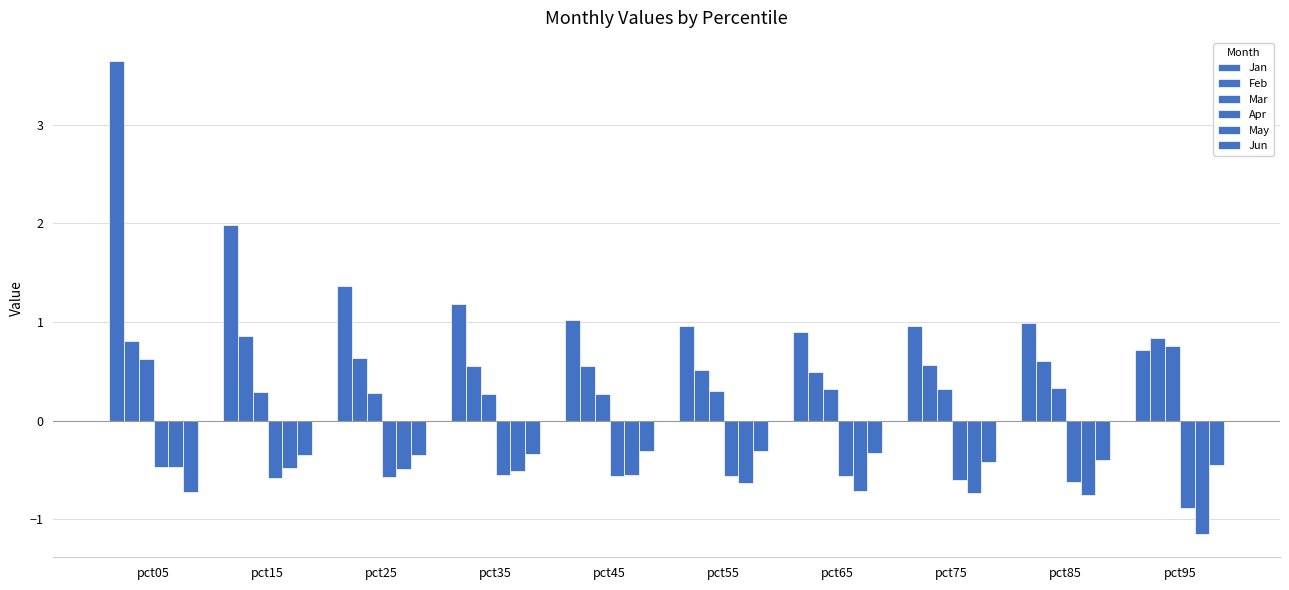

Reading left to right, list all the values displayed in this chart.

Jan: 3.6	2.0	1.4	1.2	1.0	1.0	0.9	1.0	1.0	0.7
Feb: 0.8	0.9	0.6	0.6	0.6	0.5	0.5	0.6	0.6	0.8
Mar: 0.6	0.3	0.3	0.3	0.3	0.3	0.3	0.3	0.3	0.8
Apr: -0.5	-0.6	-0.6	-0.5	-0.6	-0.6	-0.6	-0.6	-0.6	-0.9
May: -0.5	-0.5	-0.5	-0.5	-0.6	-0.6	-0.7	-0.7	-0.7	-1.1
Jun: -0.7	-0.3	-0.3	-0.3	-0.3	-0.3	-0.3	-0.4	-0.4	-0.5